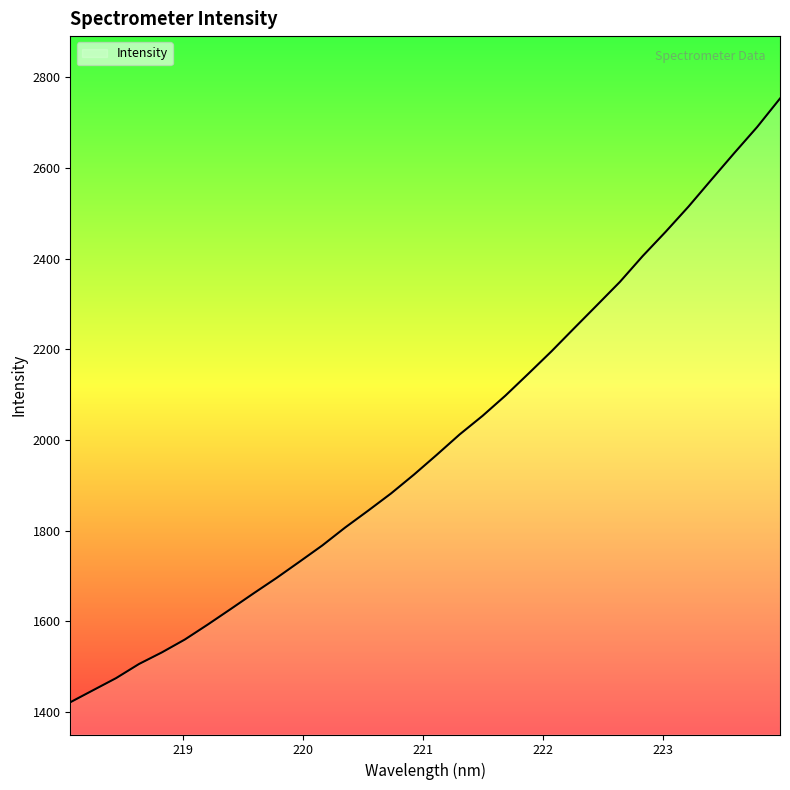

What is the smallest value displayed?

1421.5